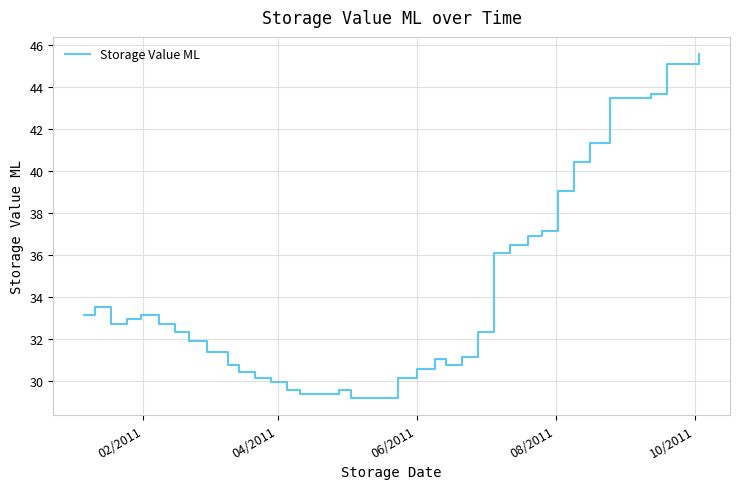

What is the minimum value shown in the chart?

29.2